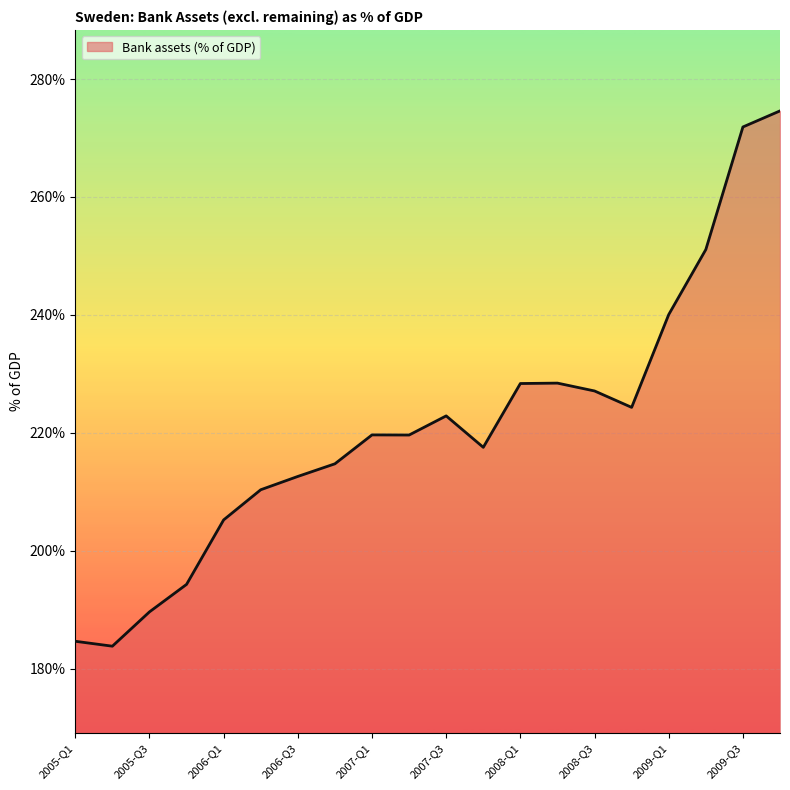

What is the greatest value displayed?

274.6